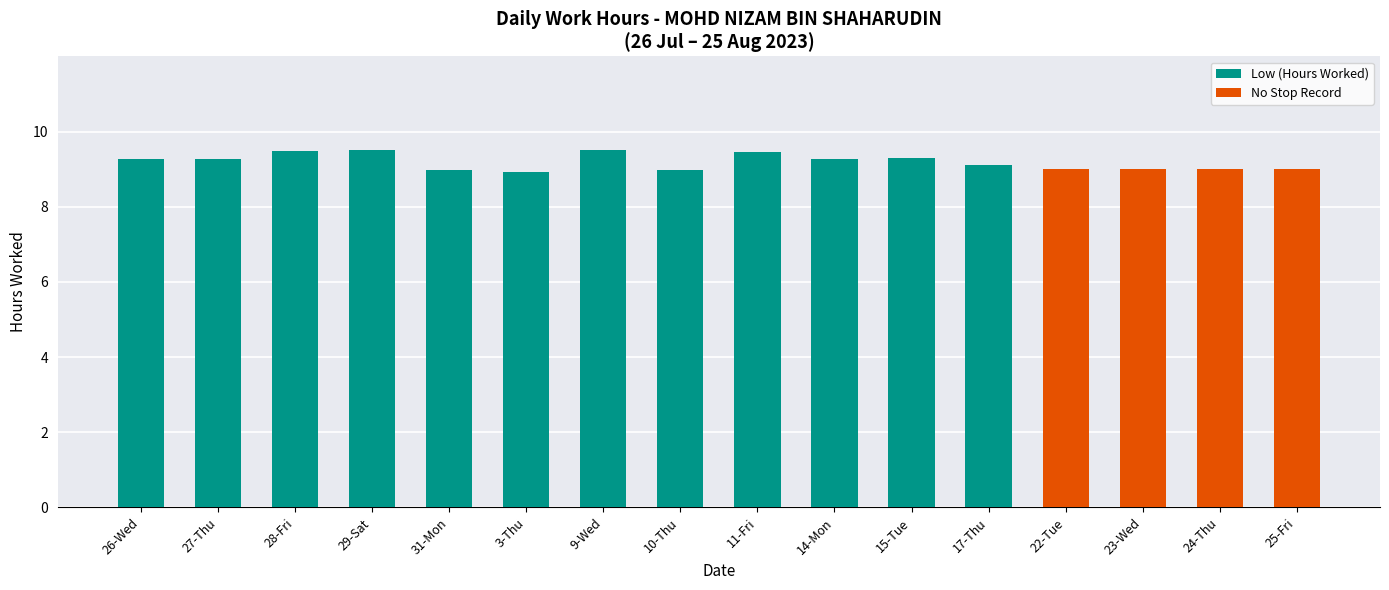

What is the total value across all series at 17-Thu?

9.1